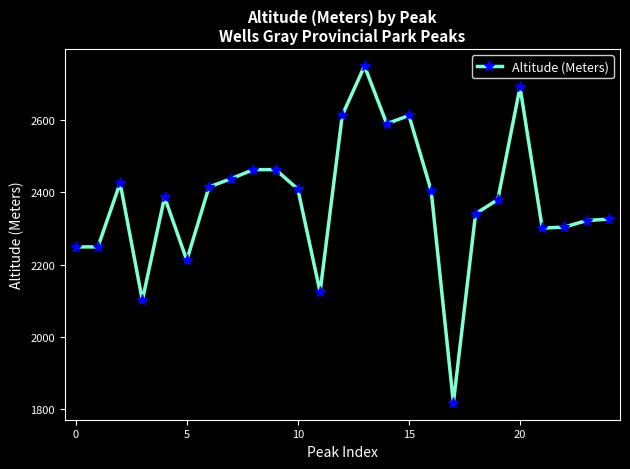

What is the difference between the second highest and minimum values?

875